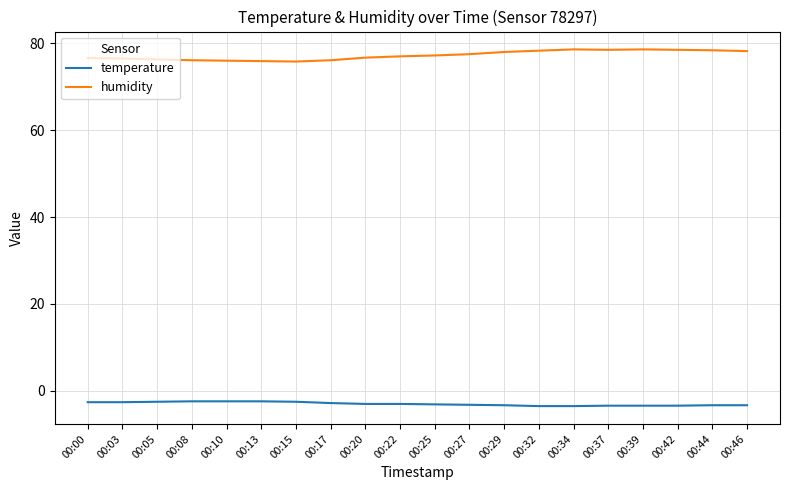

True or false: temperature has a value of -3.1 at 00:25.

True